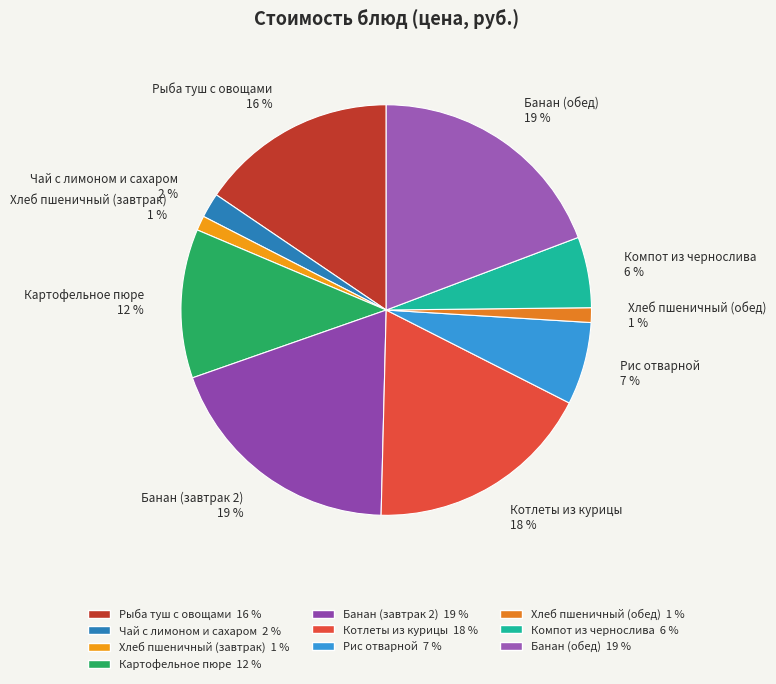

How many slices are in this pie chart?

10